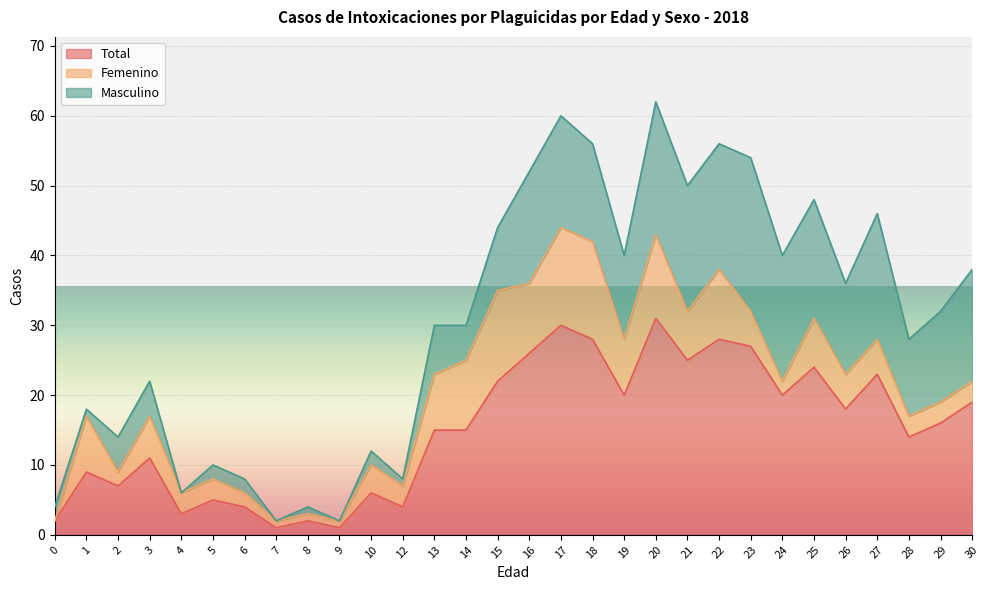

At which category does Total reach its first local peak?

1